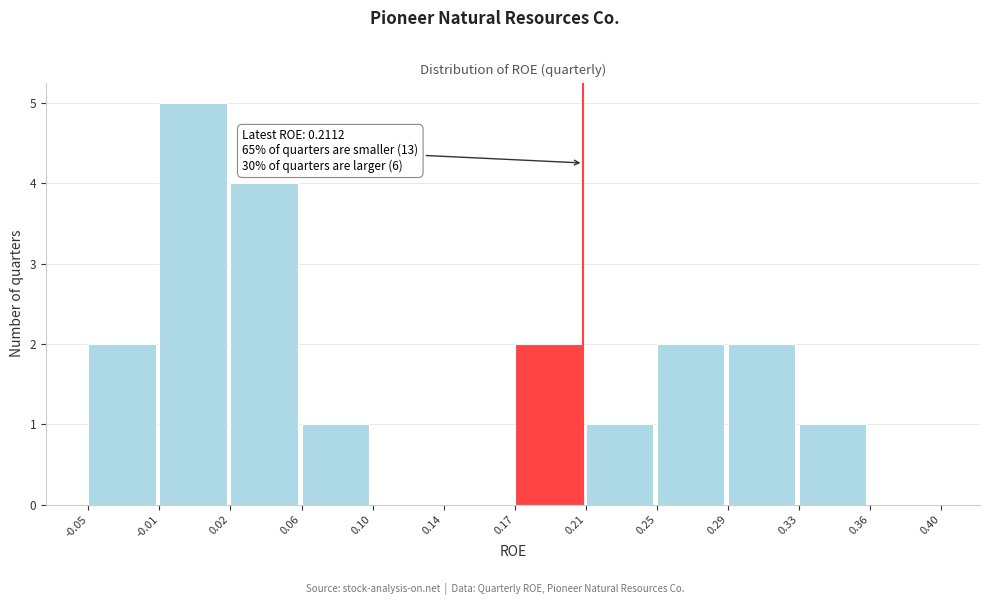

Reading left to right, what are all the values shown in this chart?

-0.05=2	-0.01=5	0.02=4	0.06=1	0.10=0	0.14=0	0.17=2	0.21=1	0.25=2	0.29=2	0.33=1	0.36=0